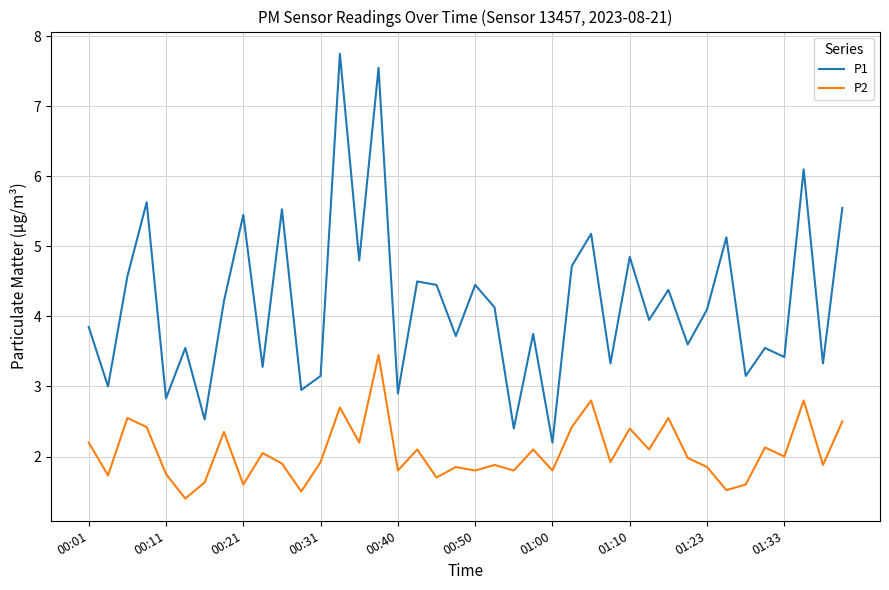

Count the number of categories in the chart.

40